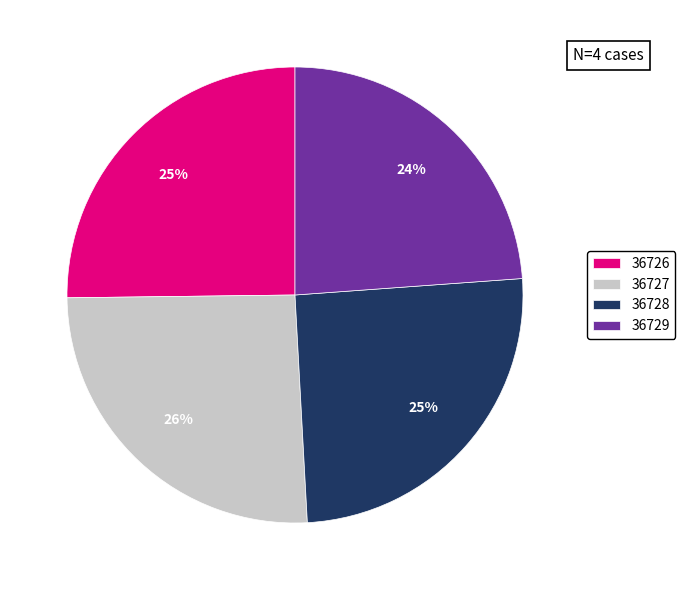

Between 36729 and 36728, which is larger?

36728